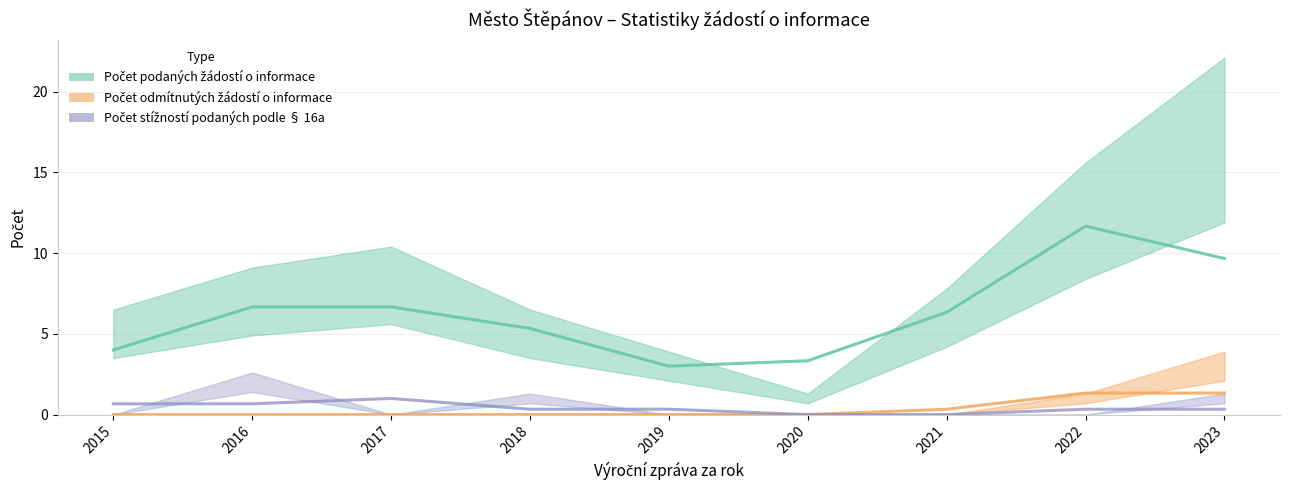

True or false: Počet odmítnutých žádostí o informace has more than 0 interior local peaks.

False